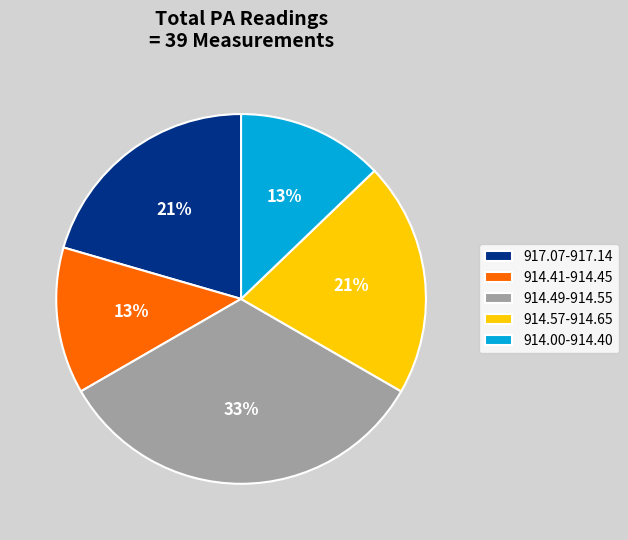

Is it true that 914.57-914.65 is 21% of the pie?

True